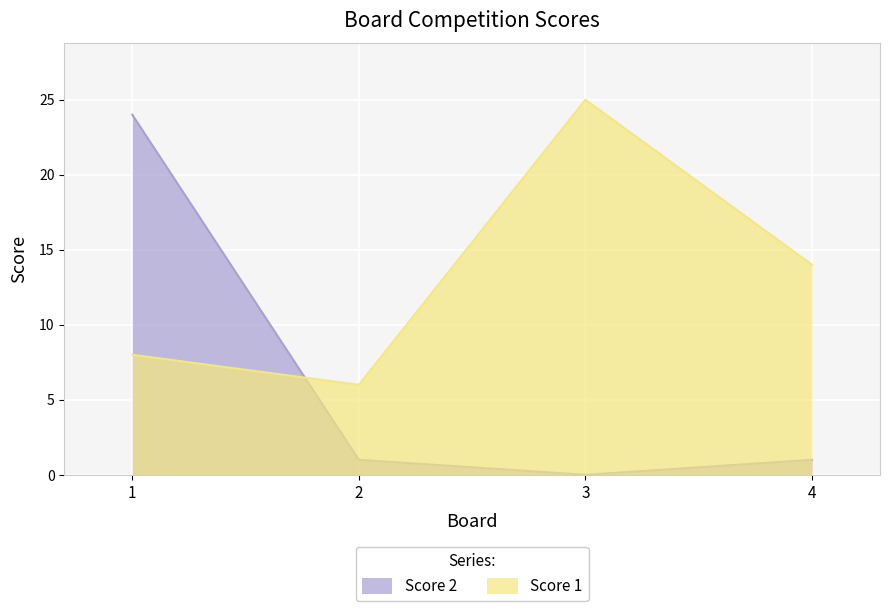

How many lines are shown in the chart?

2